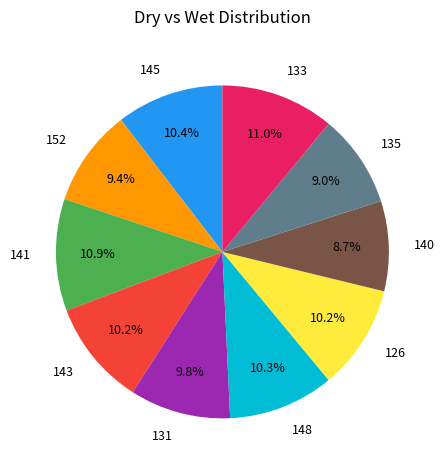

Is the sum of 141 and 135 greater than half?

No